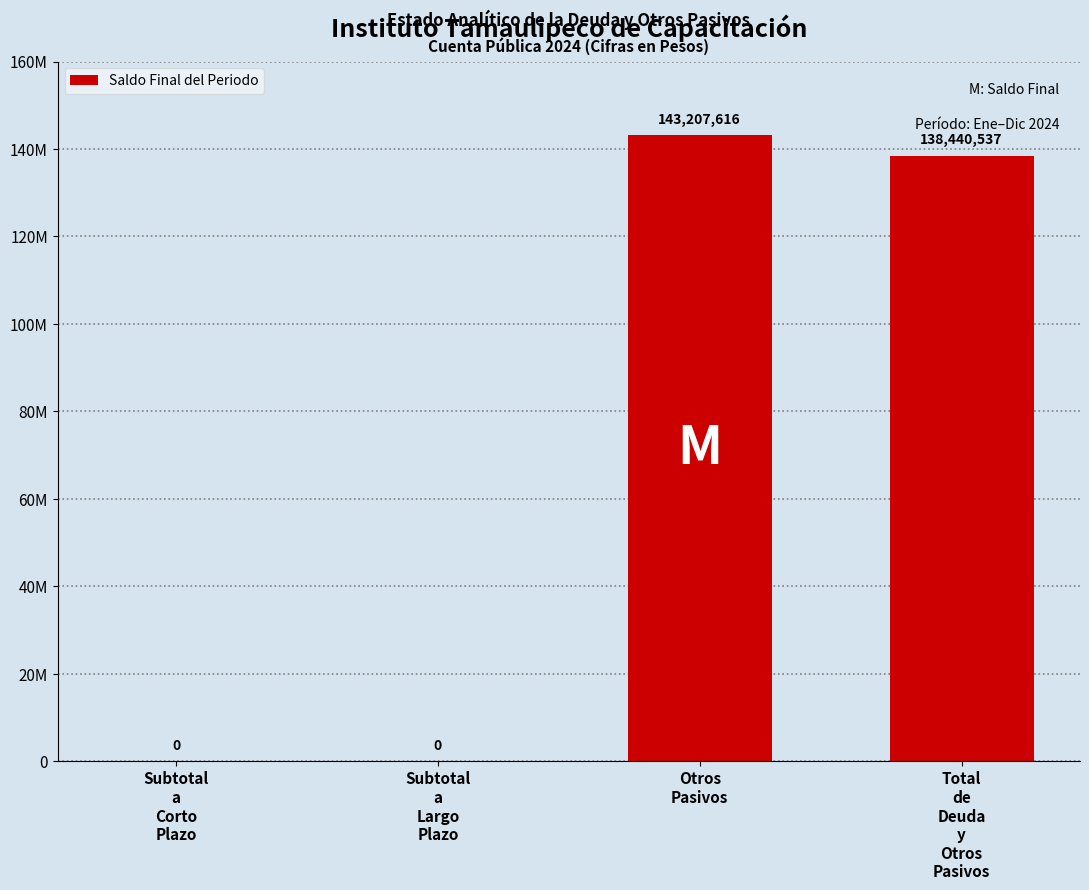

What is the sum of the values at Total
de
Deuda
y
Otros
Pasivos and Subtotal
a
Largo
Plazo?

138440537